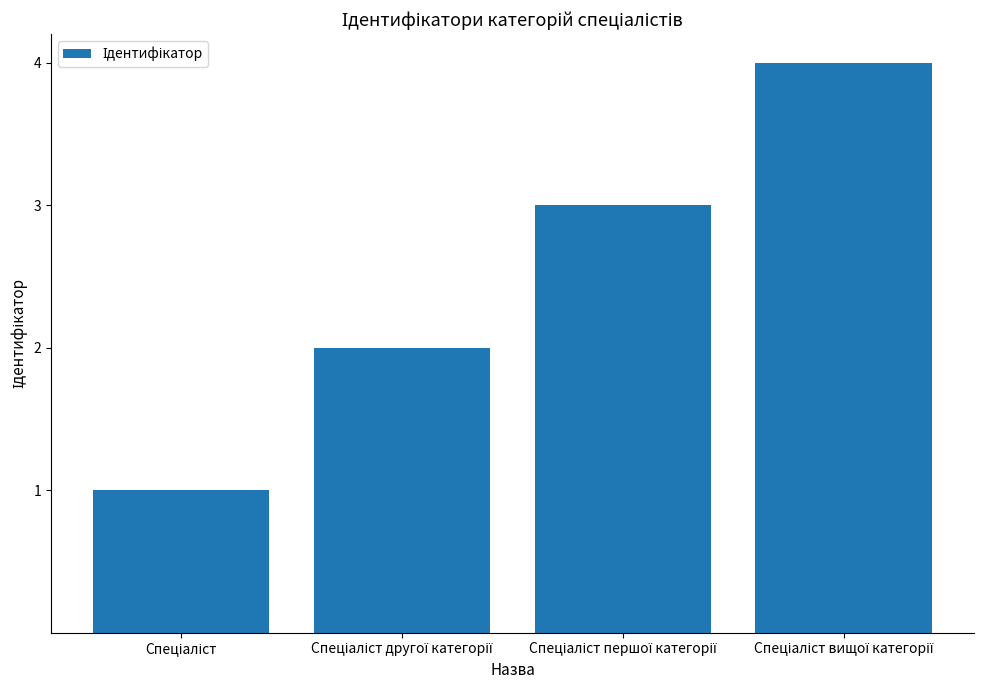

How many distinct data groups are displayed?

1